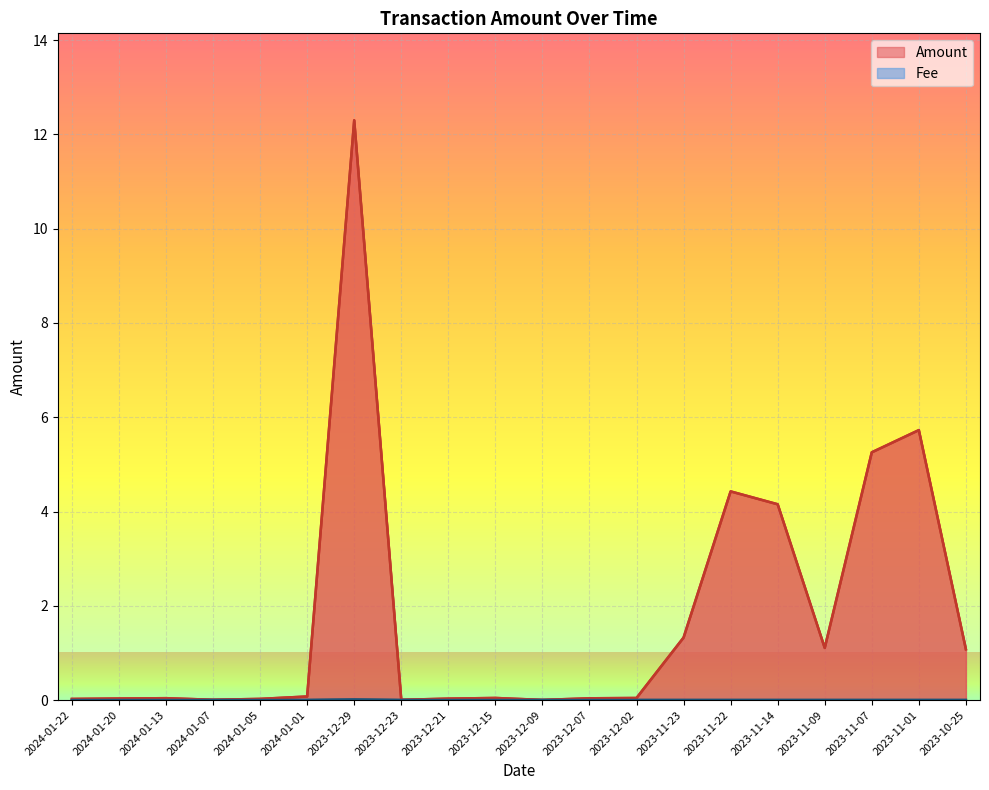

What position from the left is 2024-01-05?

5